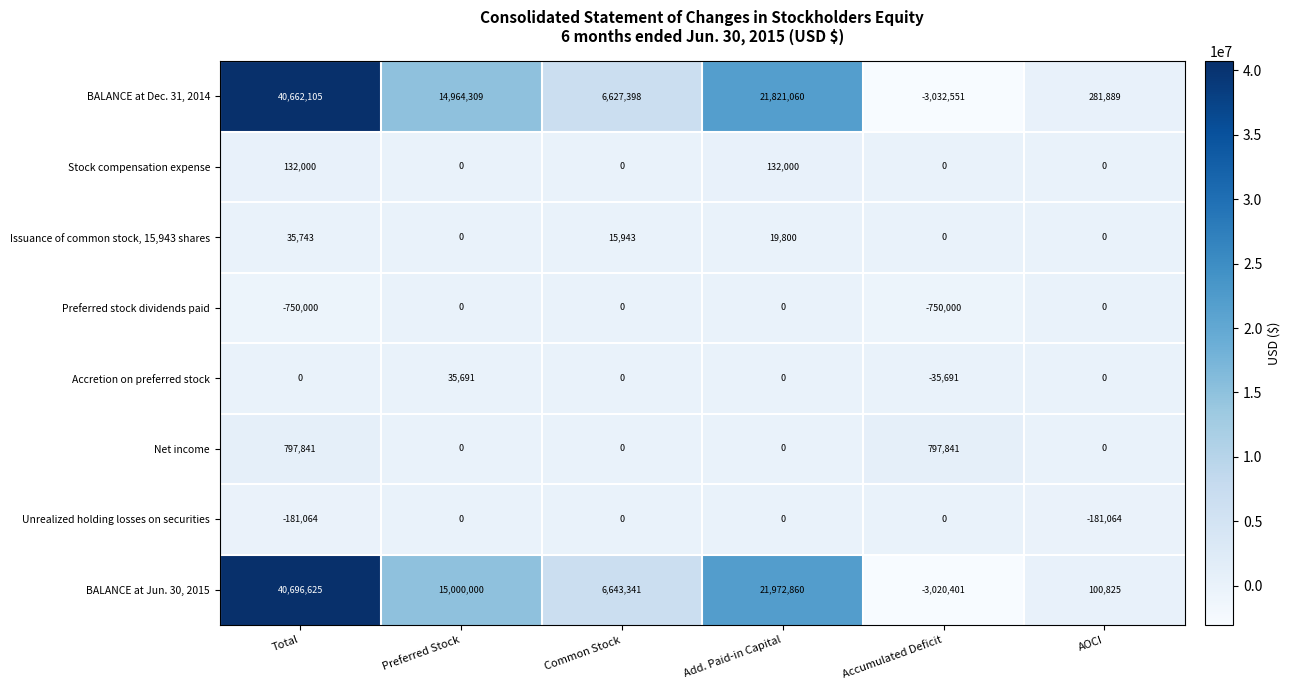

How many values in the Unrealized holding losses on securities series are below 0?

2